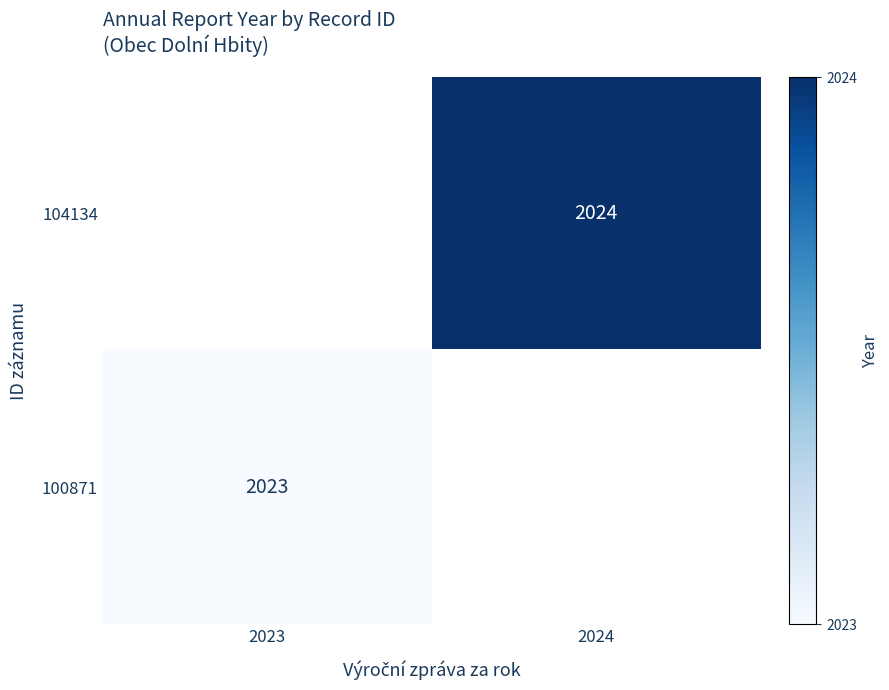

Which has a higher value, 2023 or 2024?

2024